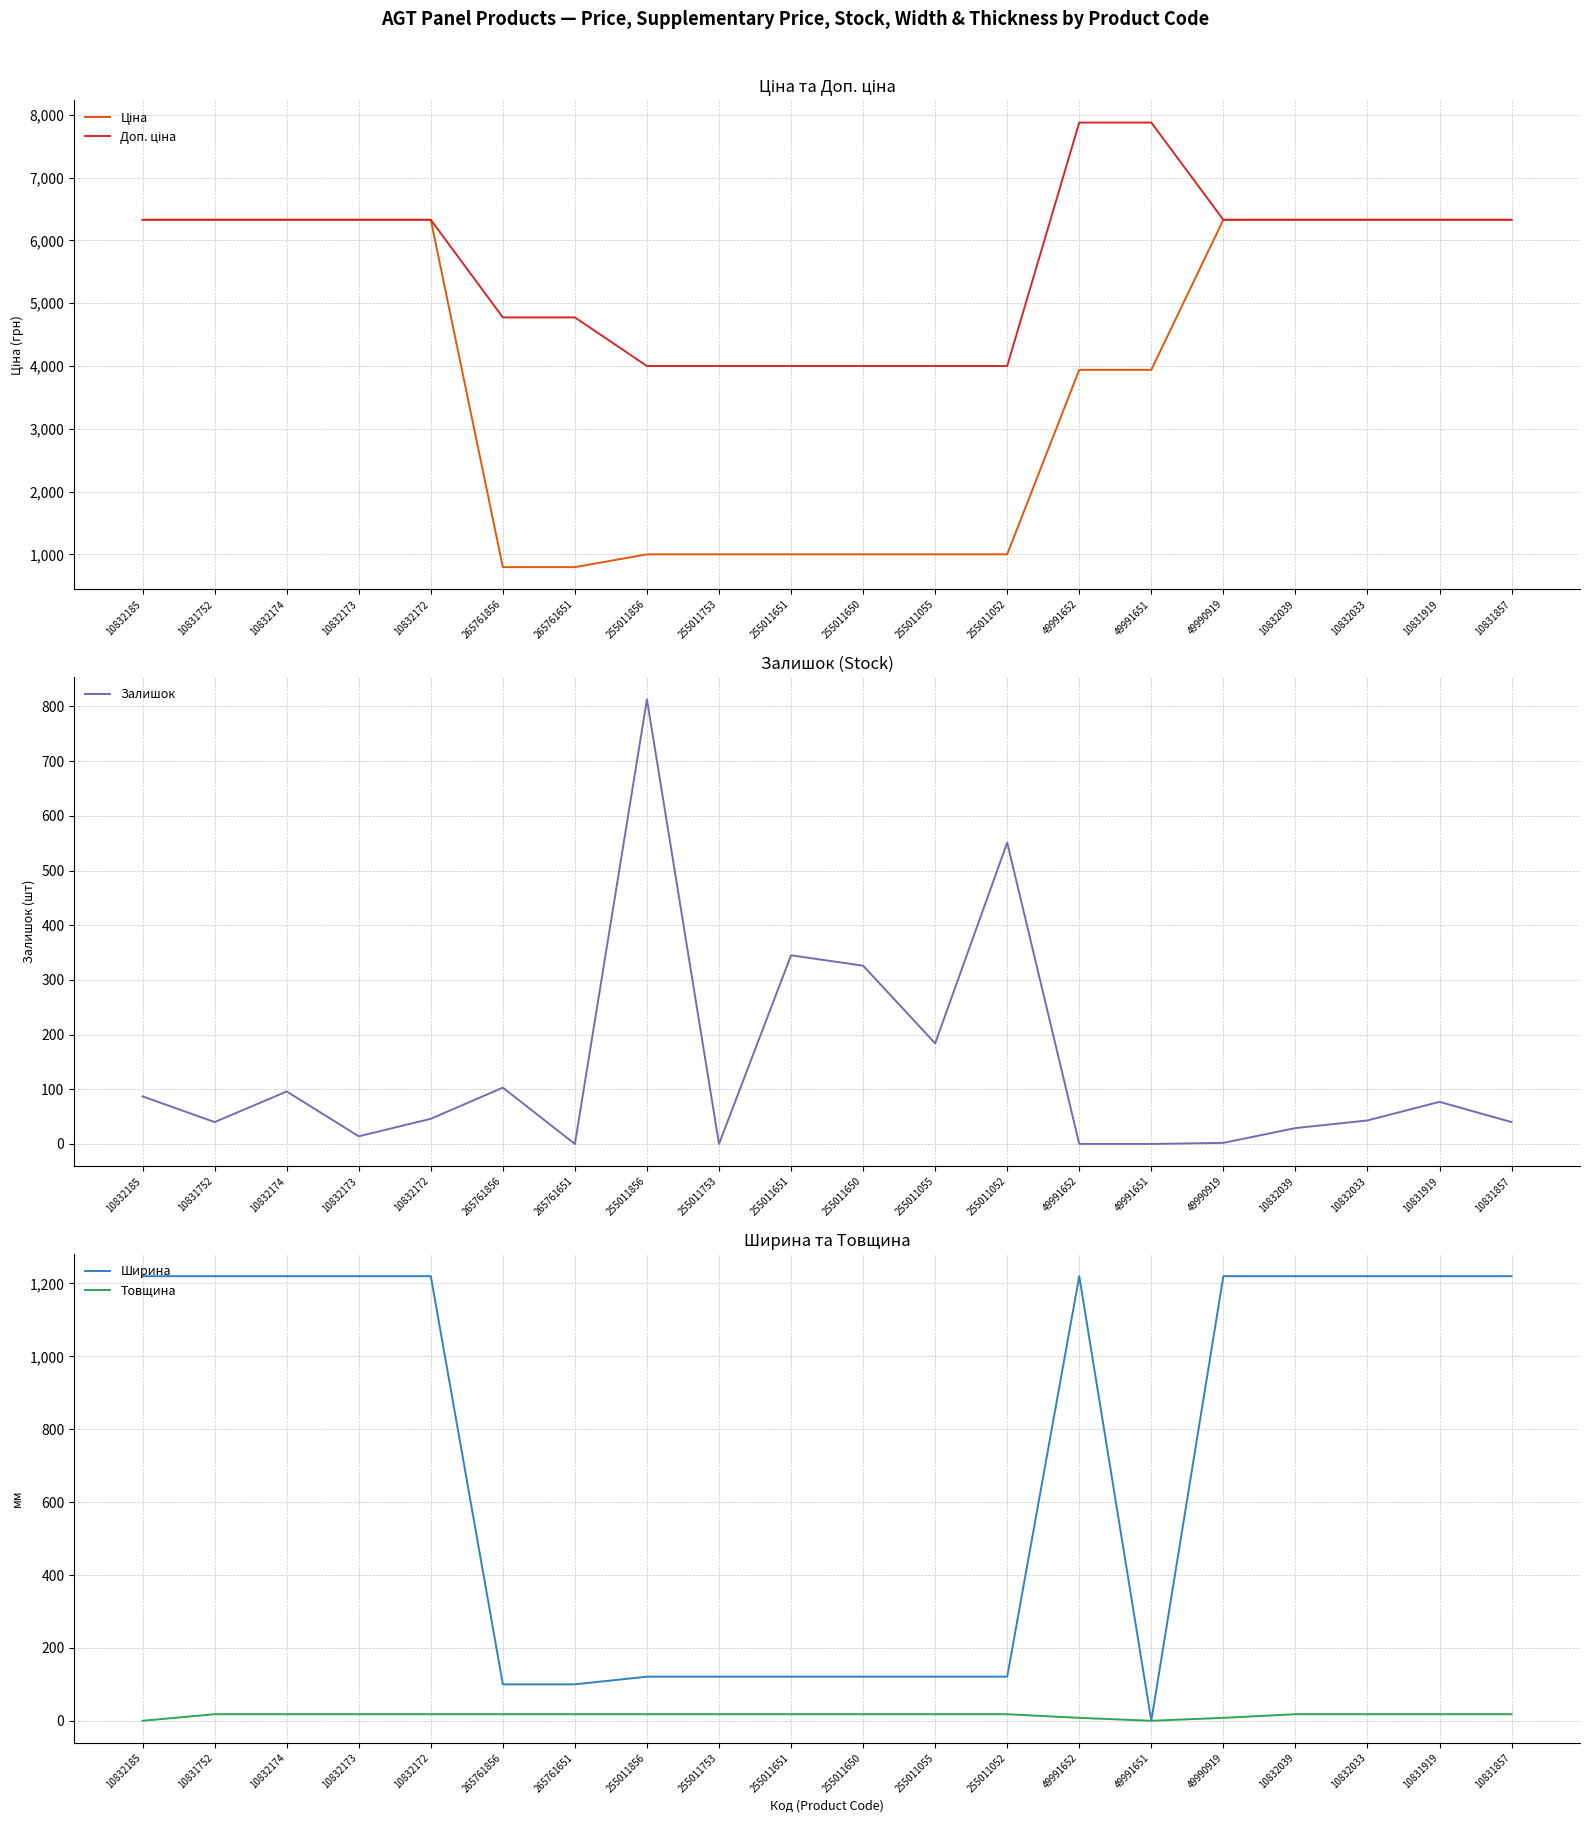

What is the total value across all series at 49990919?

13887.4